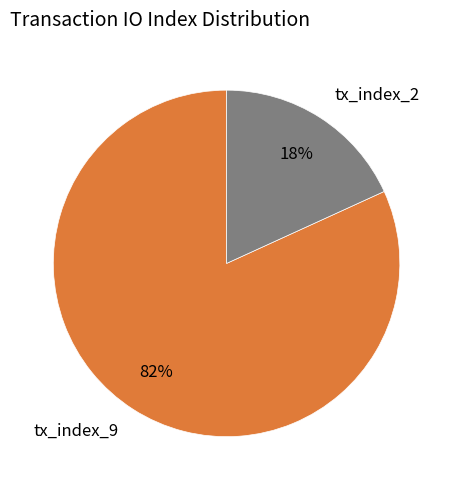

Between tx_index_9 and tx_index_2, which is larger?

tx_index_9